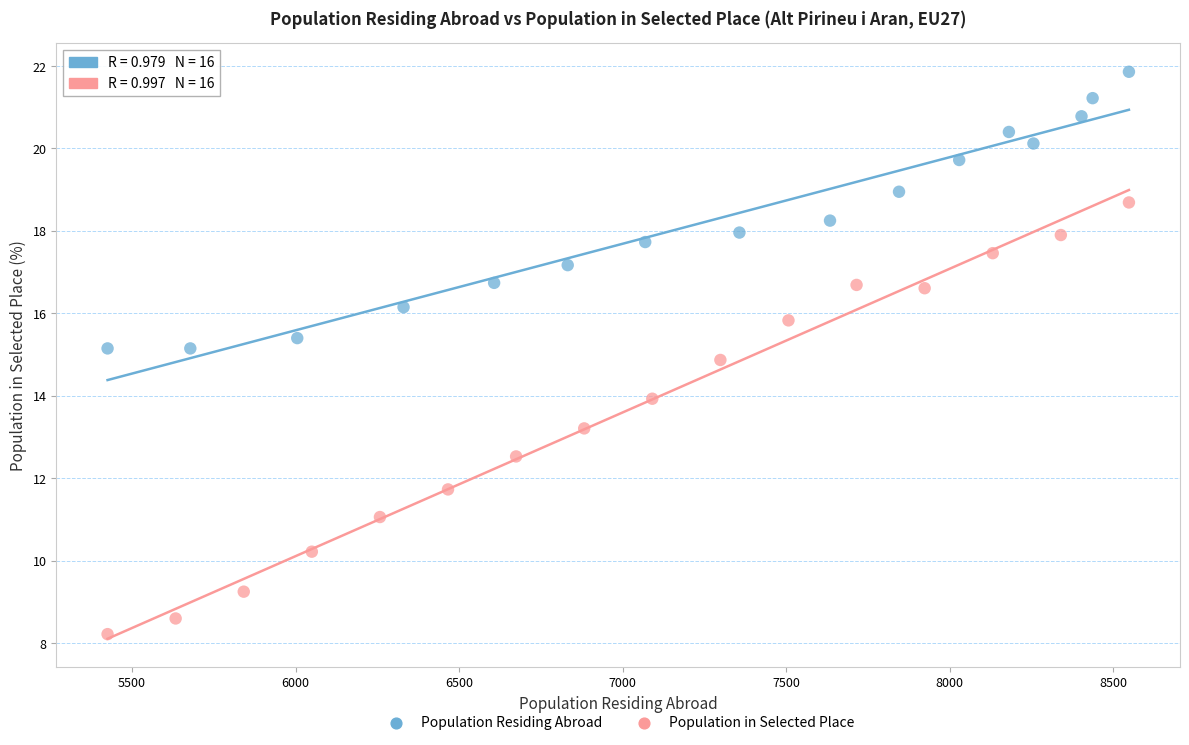

Which series reaches the maximum Y coordinate?

Population Residing Abroad